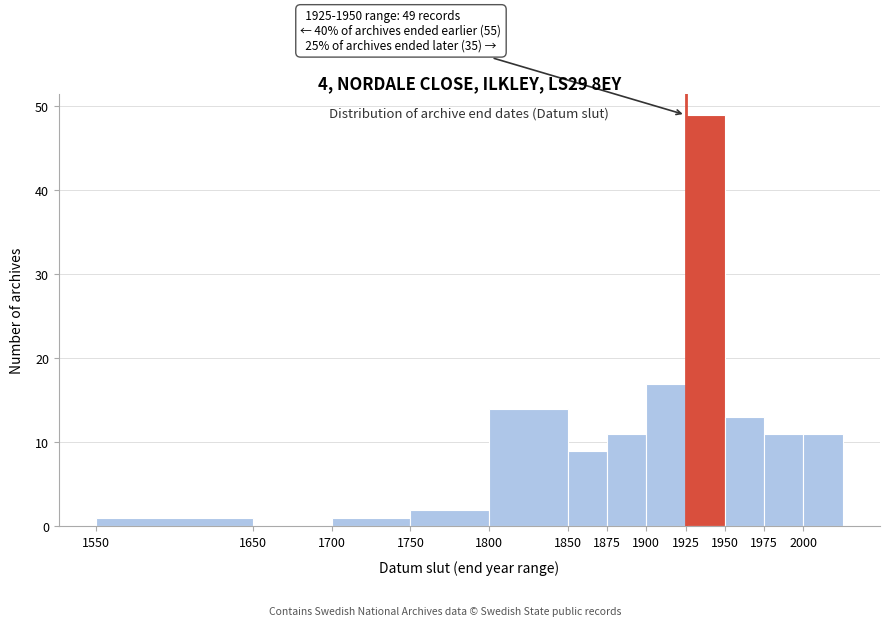

Over which range of the x-axis is the bar tallest?

1925 to 1950